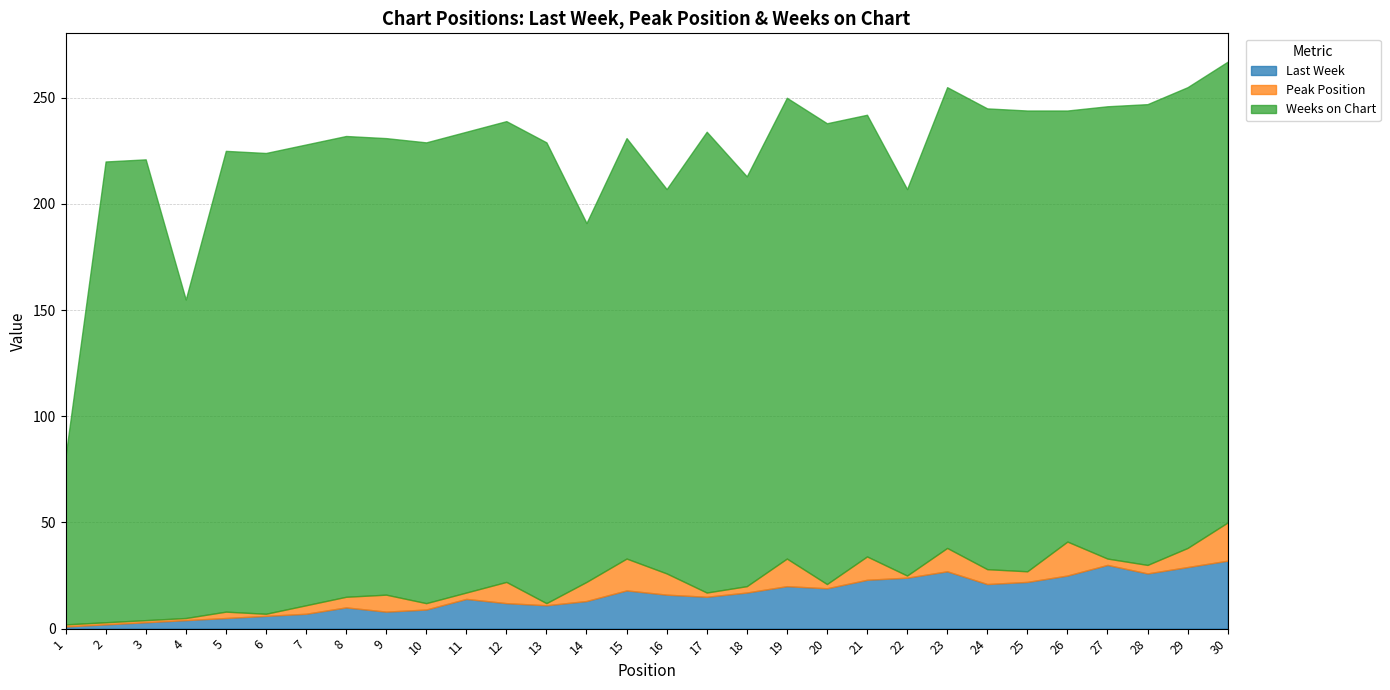

True or false: Peak Position and Weeks on Chart intersect in this chart.

False